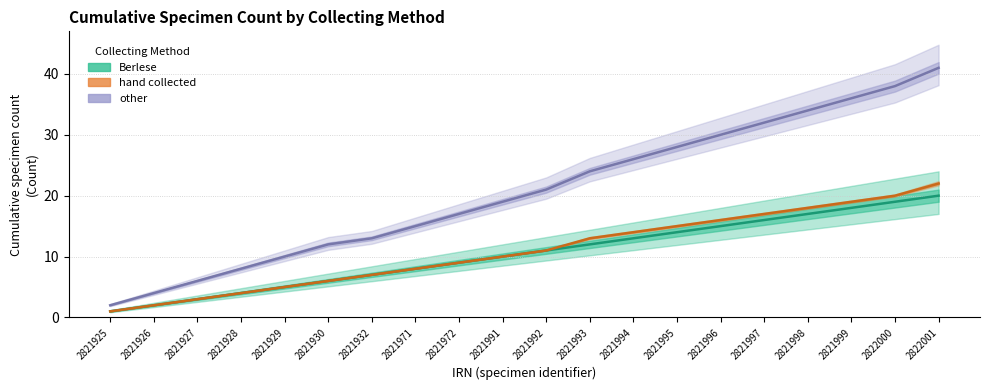

What is the difference between the Berlese values at 2821997 and 2822001?

4